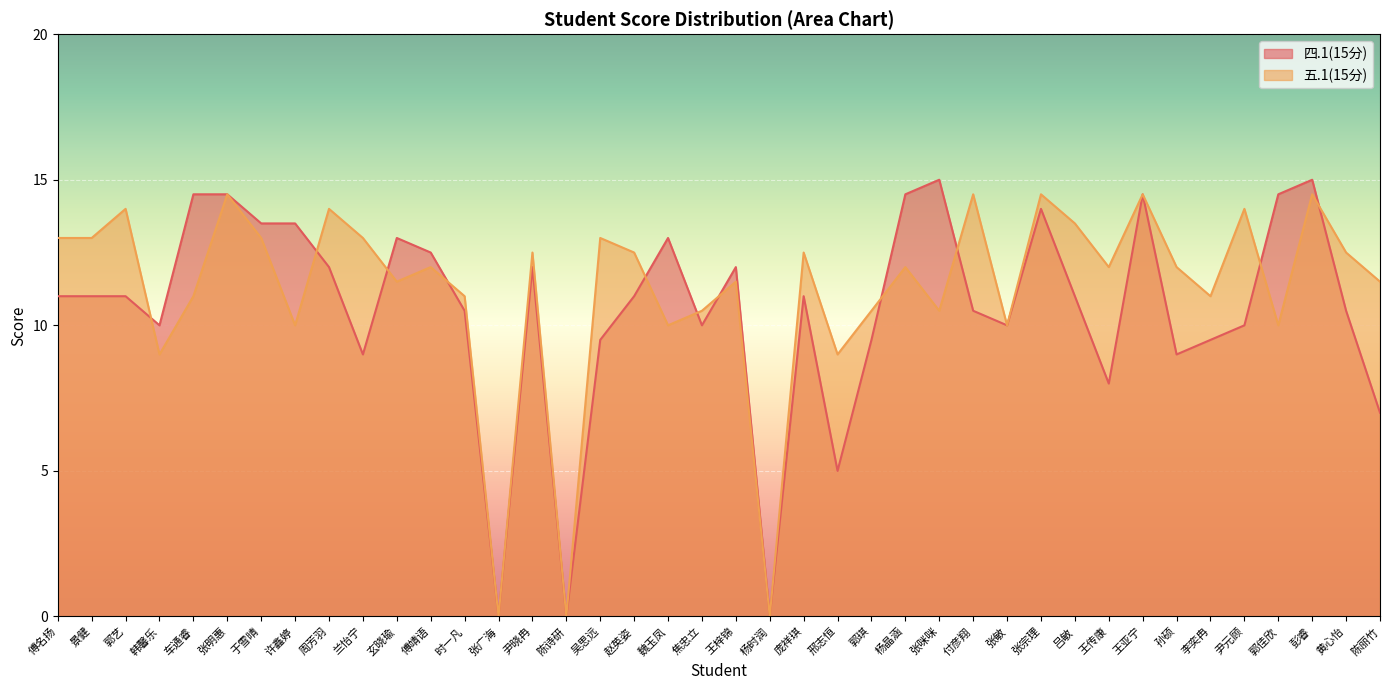

Reading left to right, extract all data points from this chart.

四.1(15分): 11.0	11.0	11.0	10.0	14.5	14.5	13.5	13.5	12.0	9.0	13.0	12.5	10.5	0.0	12.0	0.0	9.5	11.0	13.0	10.0	12.0	0.0	11.0	5.0	9.5	14.5	15.0	10.5	10.0	14.0	11.0	8.0	14.5	9.0	9.5	10.0	14.5	15.0	10.5	7.0
五.1(15分): 13.0	13.0	14.0	9.0	11.0	14.5	13.0	10.0	14.0	13.0	11.5	12.0	11.0	0.0	12.5	0.0	13.0	12.5	10.0	10.5	11.5	0.0	12.5	9.0	10.5	12.0	10.5	14.5	10.0	14.5	13.5	12.0	14.5	12.0	11.0	14.0	10.0	14.5	12.5	11.5